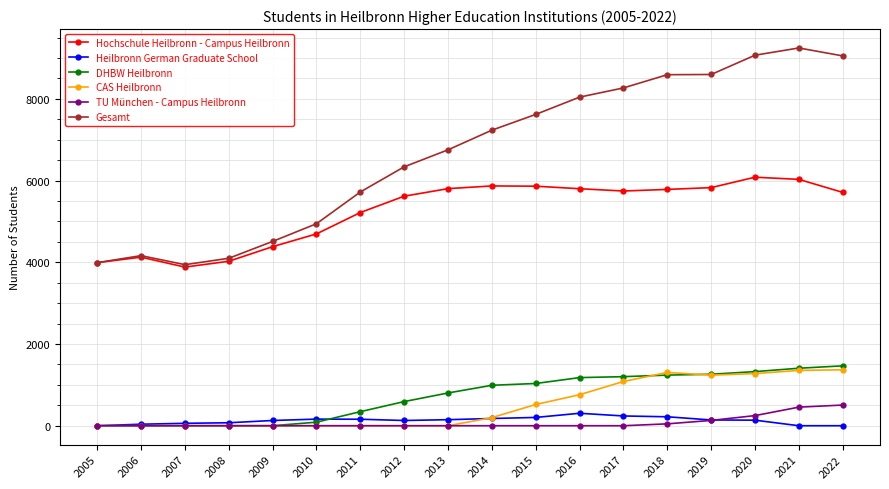

Which series has the largest total across all categories?

Gesamt